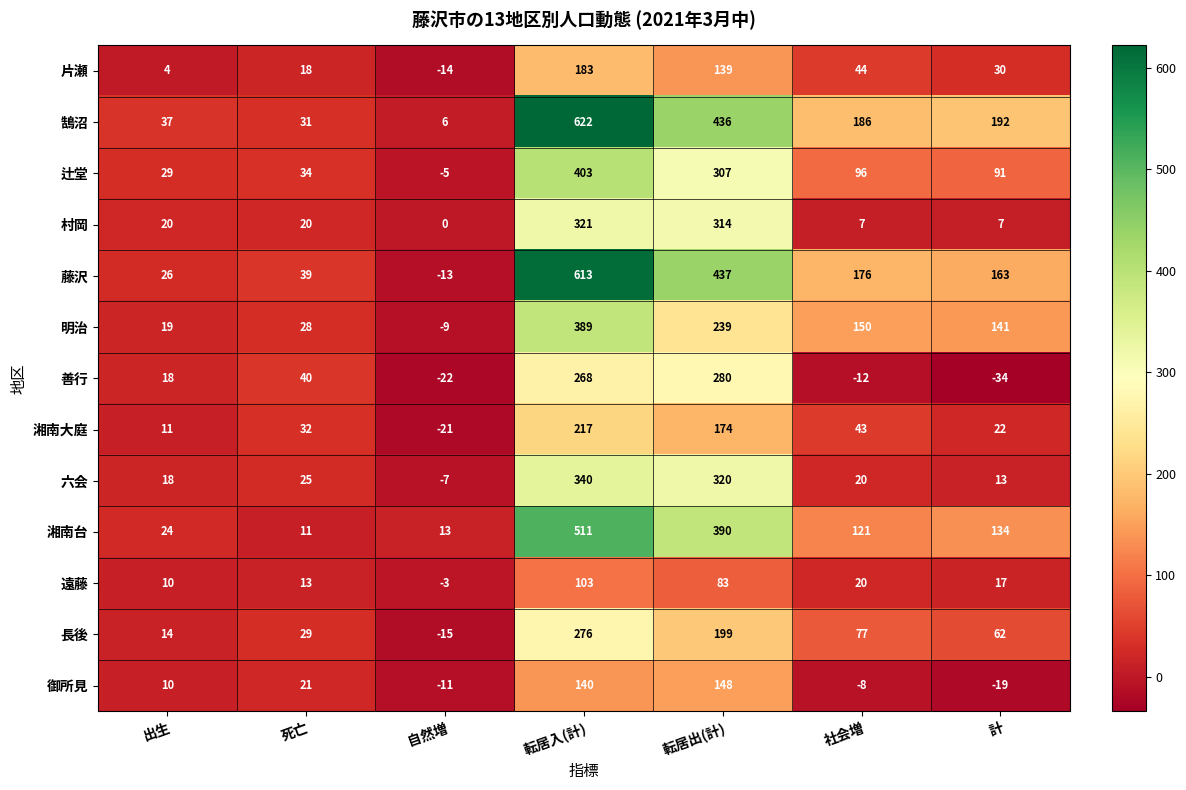

Which series has the largest total across all categories?

鵠沼